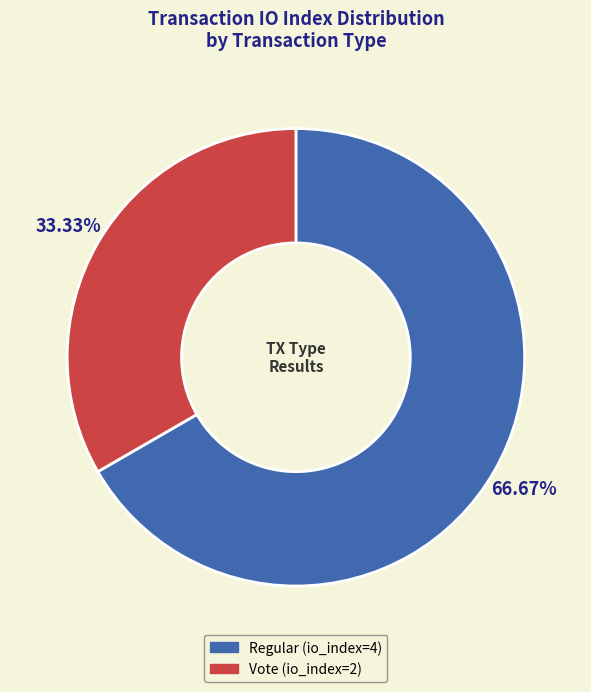

Rank the categories by value from lowest to highest.

Vote (io_index=2), Regular (io_index=4)